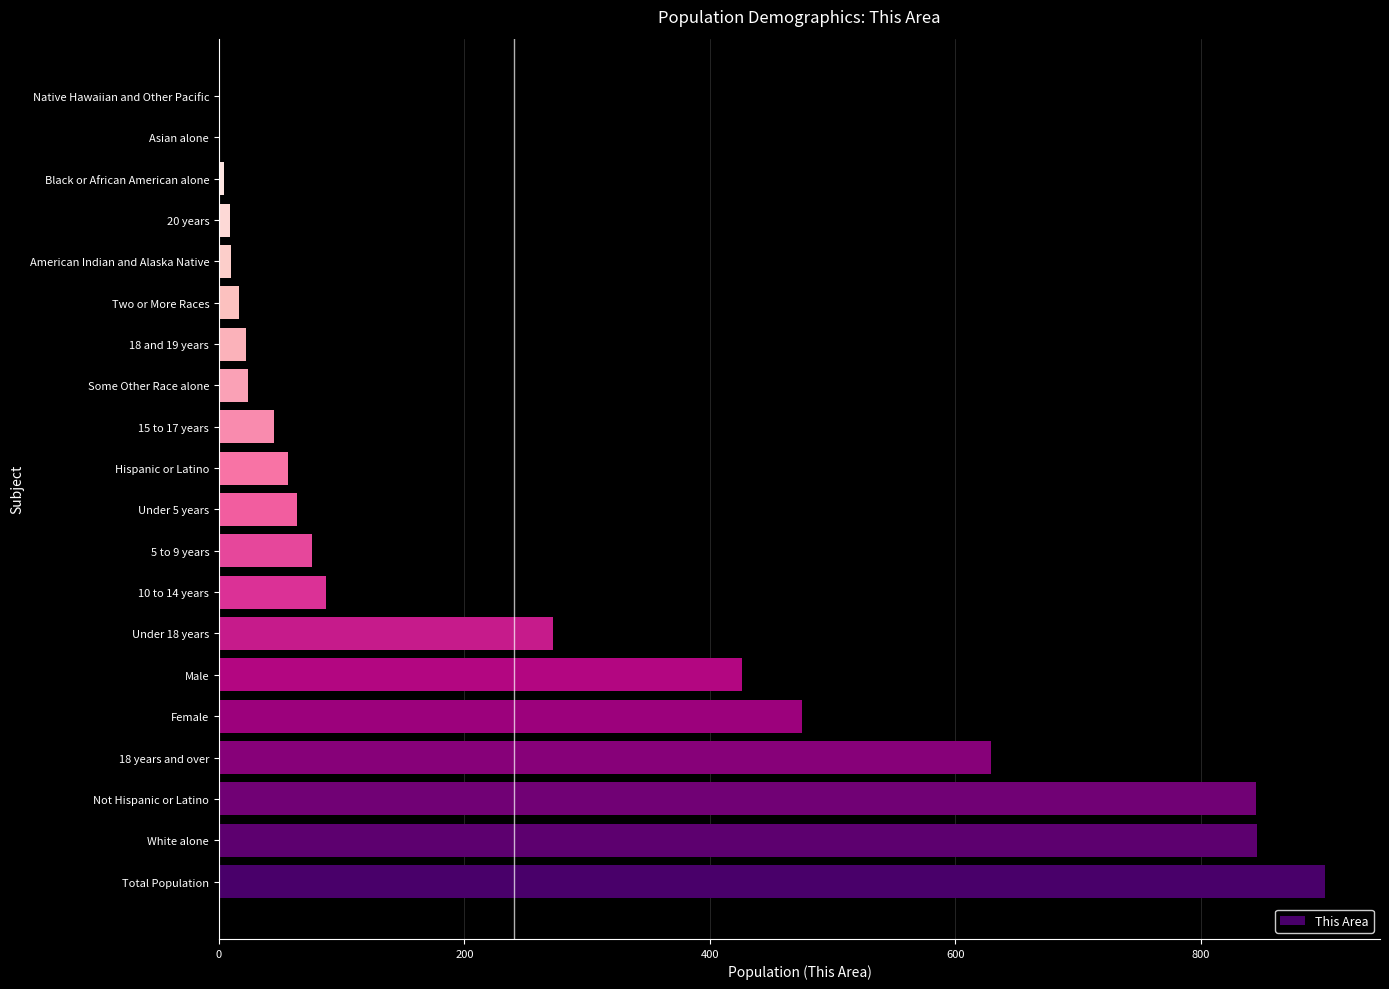

What is the ratio of the value at Male to the value at White alone?

0.5